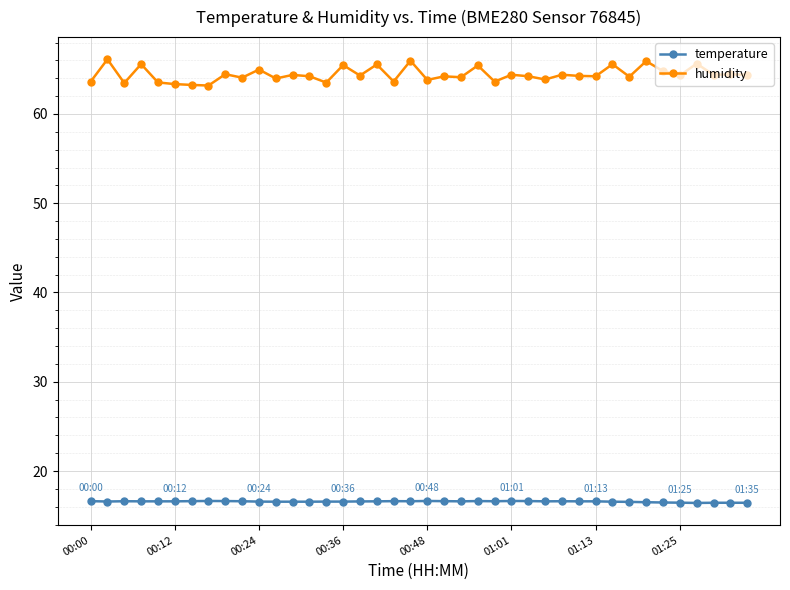

What is the sum of all temperature values?

663.4